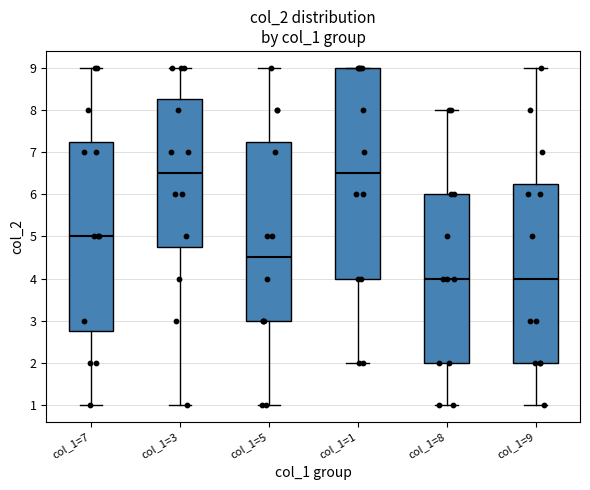

Which box is the tallest, from its lower edge to its upper edge?

col_1=1